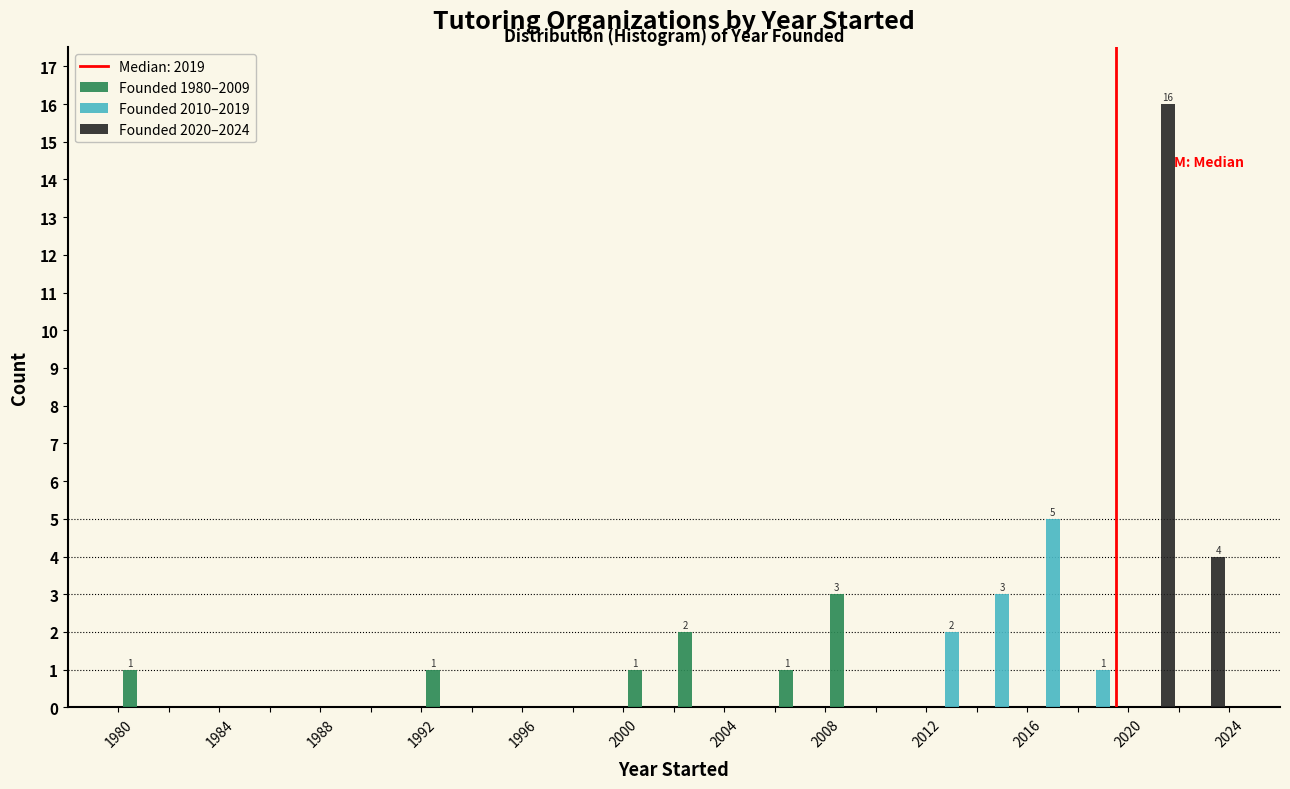

In the Founded 2020–2024 series, which range on the x-axis has the tallest bar?

2020 to 2022